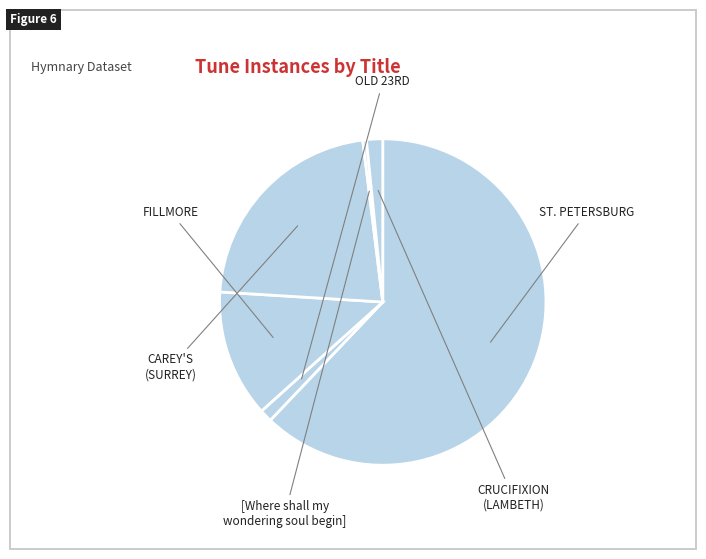

How many segments does this pie chart have?

6